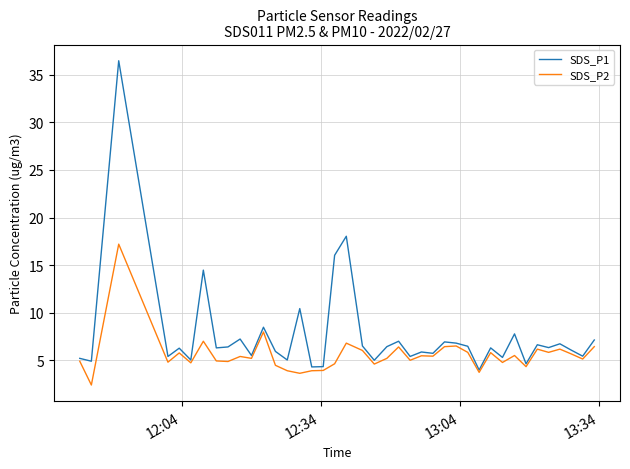

Rank the series by their average value, from highest to lowest.

SDS_P1, SDS_P2